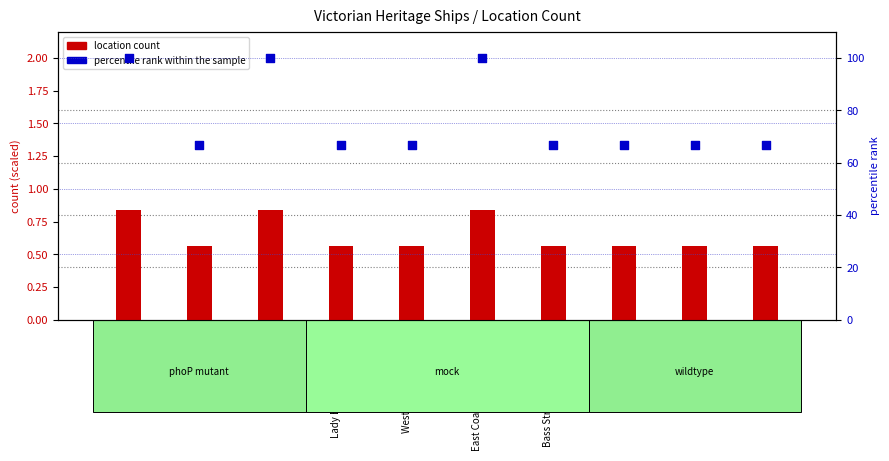

Which series reaches the minimum Y coordinate?

location count (scaled)